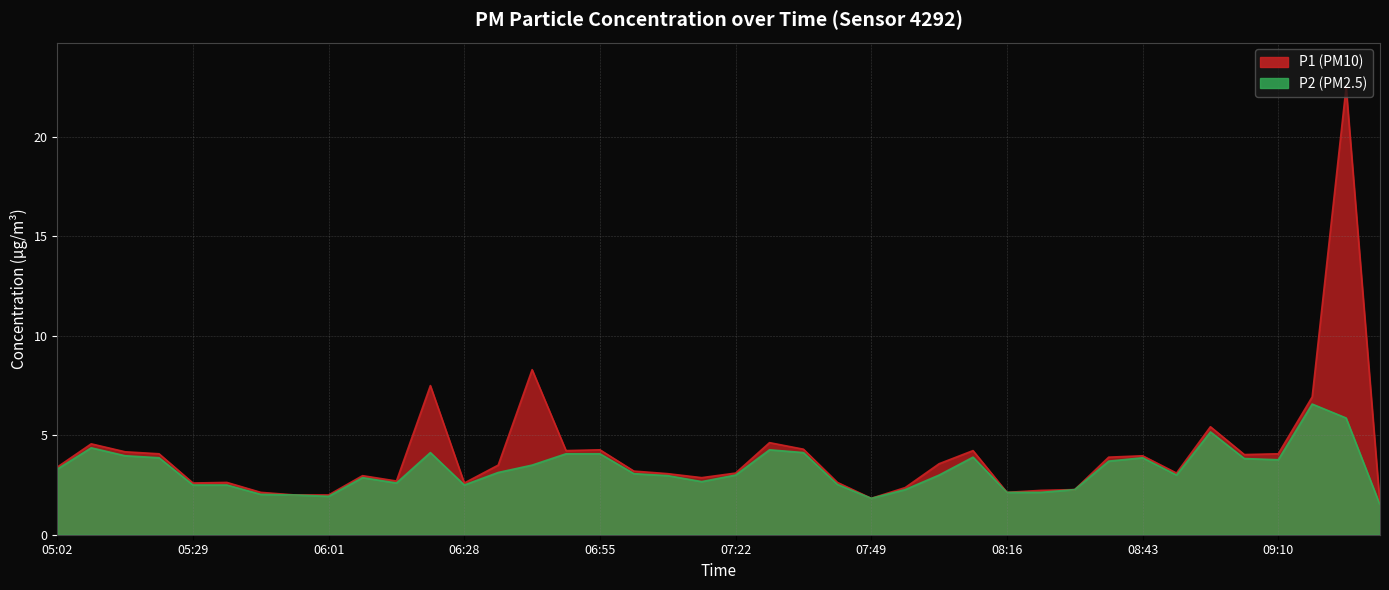

Is the value of P1 at 06:28 greater than the value of P2 at 07:49?

Yes